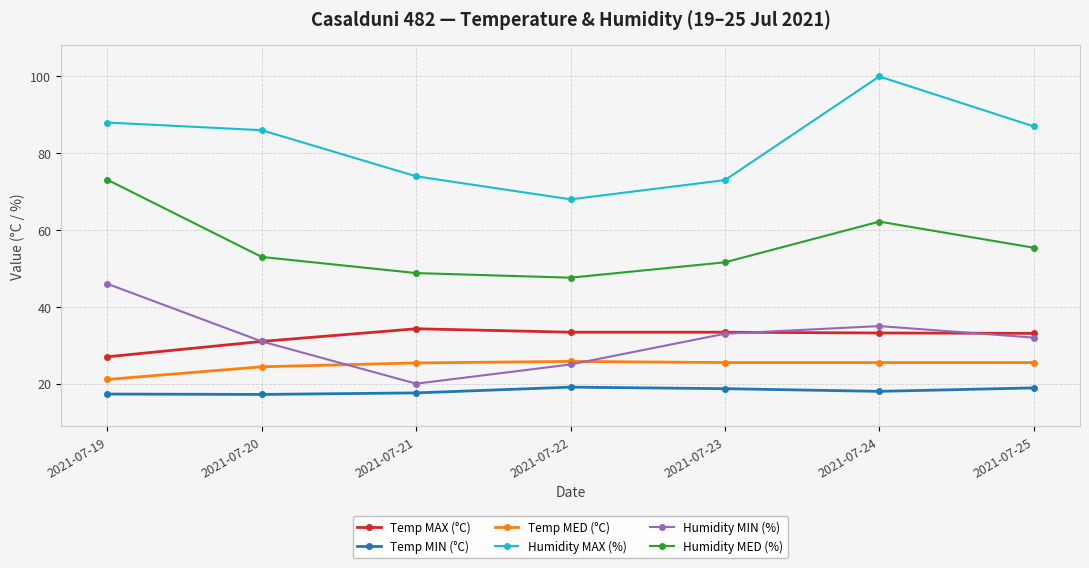

The Humidity MED (%) series shows 78.1 at 2021-07-25. True or false?

False